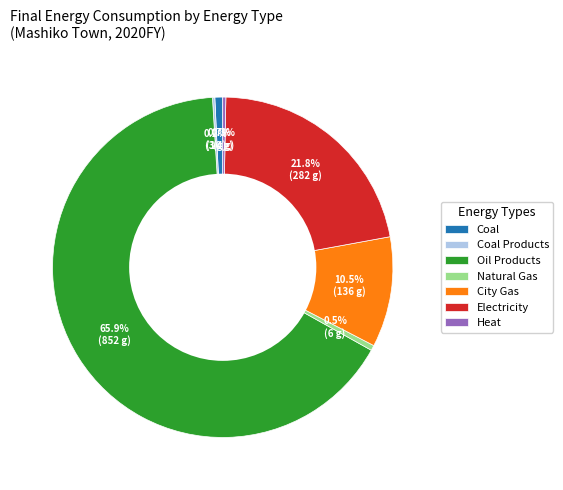

Combined, do Natural Gas and City Gas account for over 50%?

No